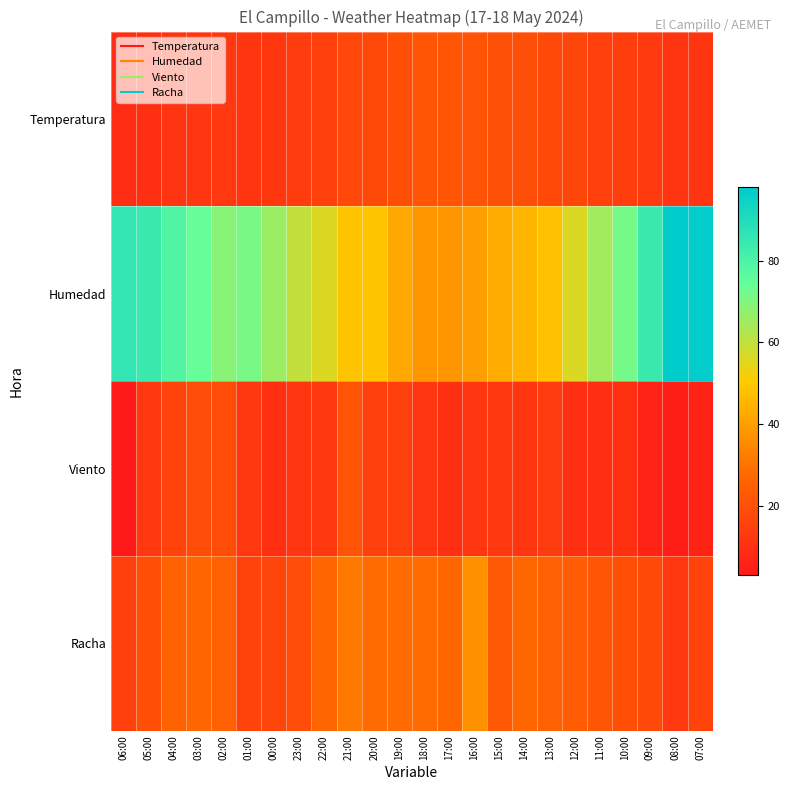

What is the difference between the highest and lowest values at 18:00?

26.0